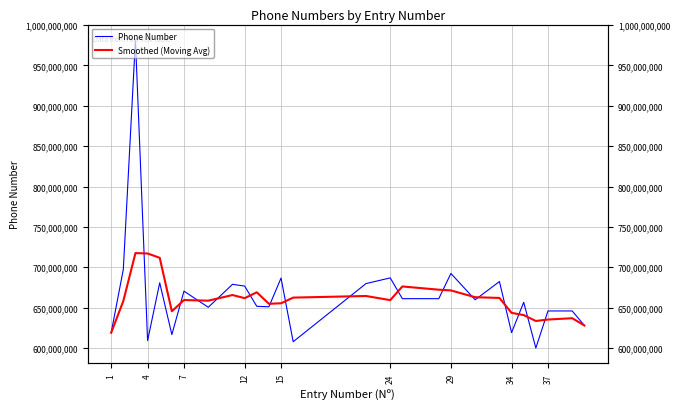

True or false: Smoothed (Moving Avg) has more than 0 points higher than both neighbors.

True